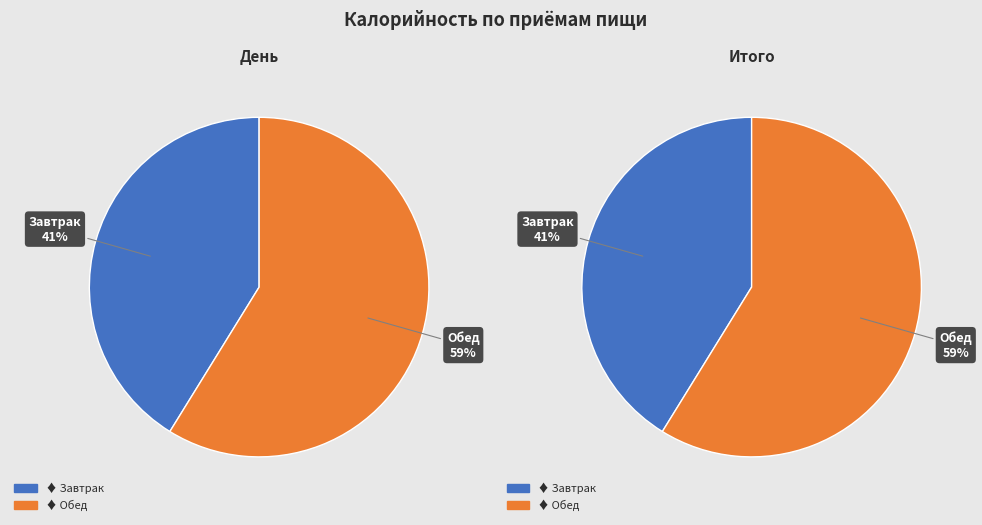

What percentage is NOT represented by Обед?

41.2%